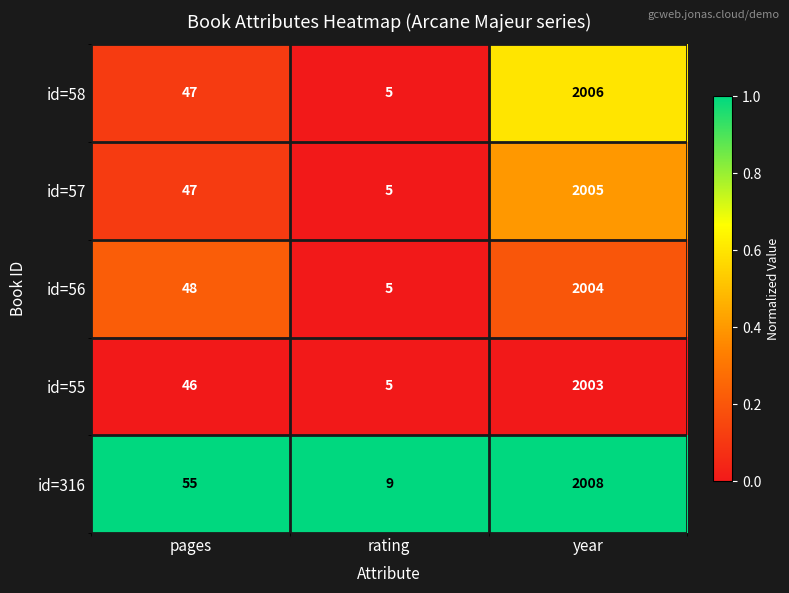

At which label is id=55 closest to 1004?

pages